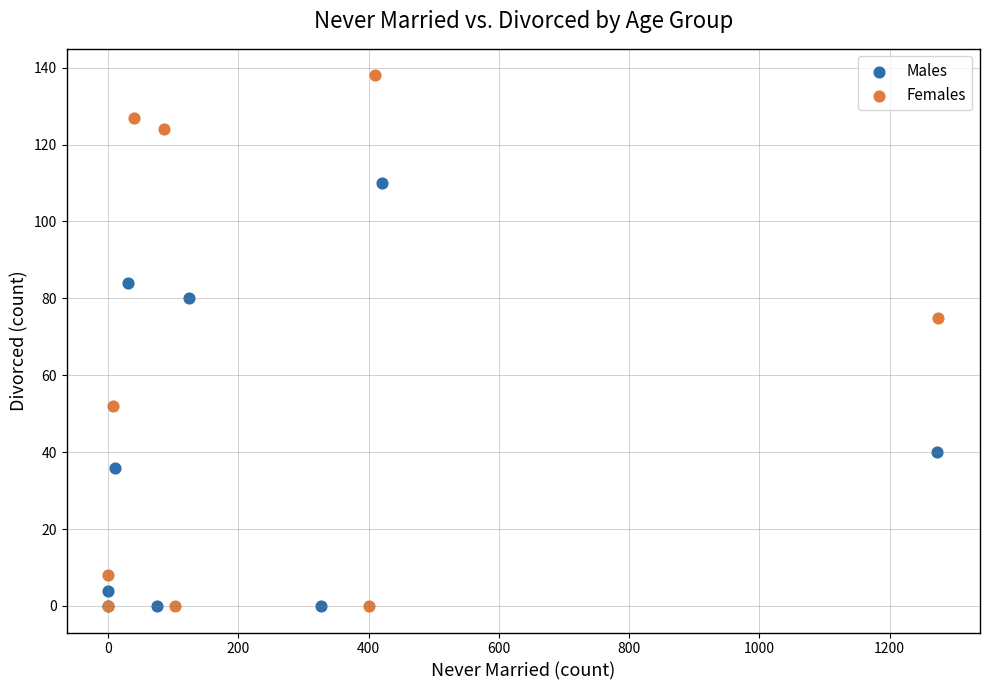

Which series has the widest spread of Y values?

Females